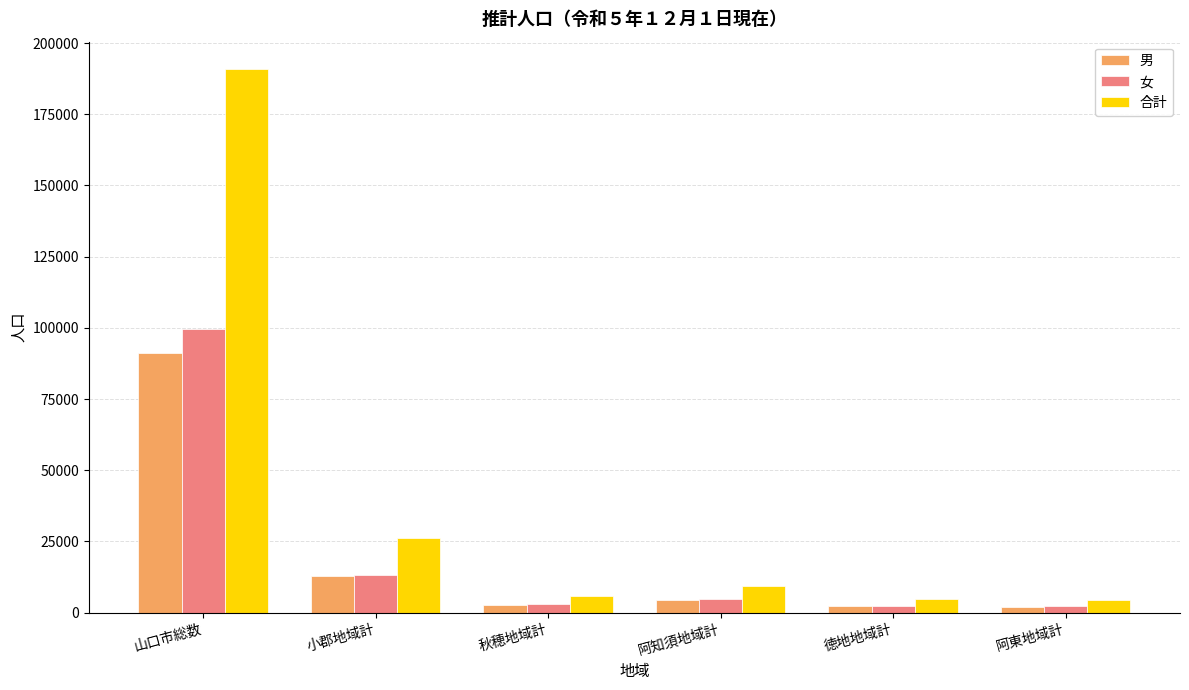

Which series has the widest spread of values?

合計